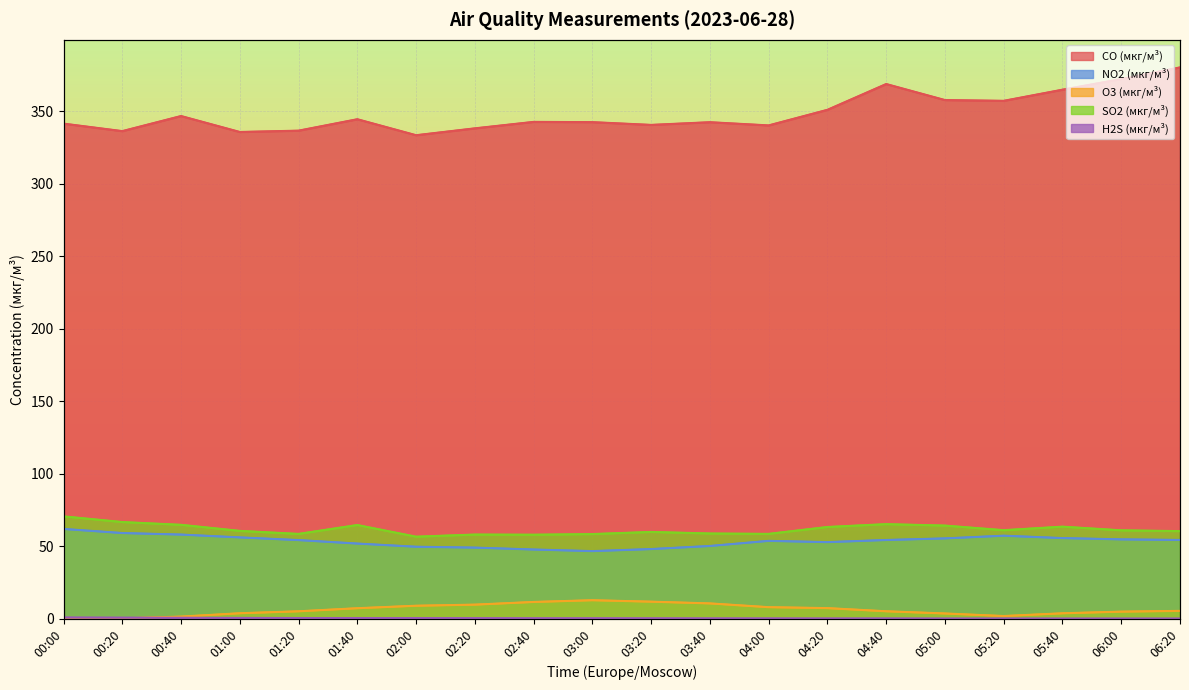

How many interior local peaks does the H2S (мкг/м³) series have?

2